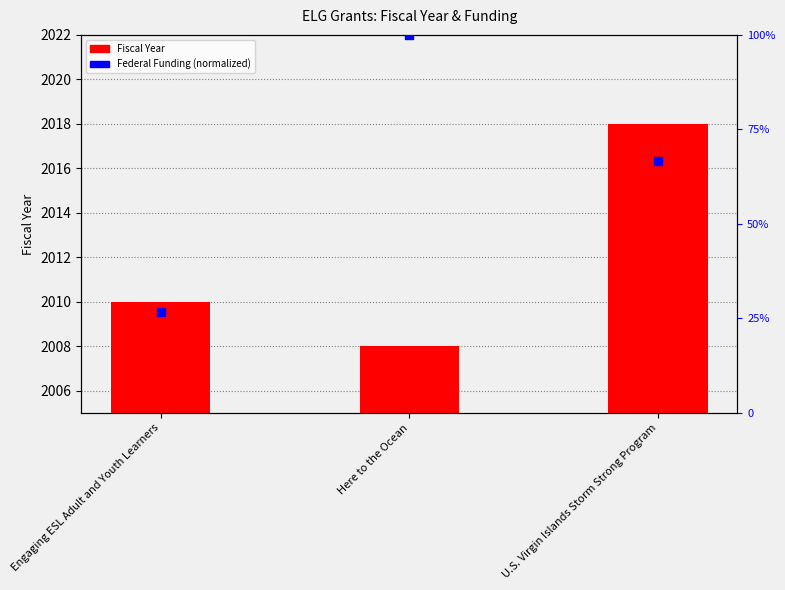

What is the change in value from Here to the Ocean to U.S. Virgin Islands Storm Strong Program?

+10